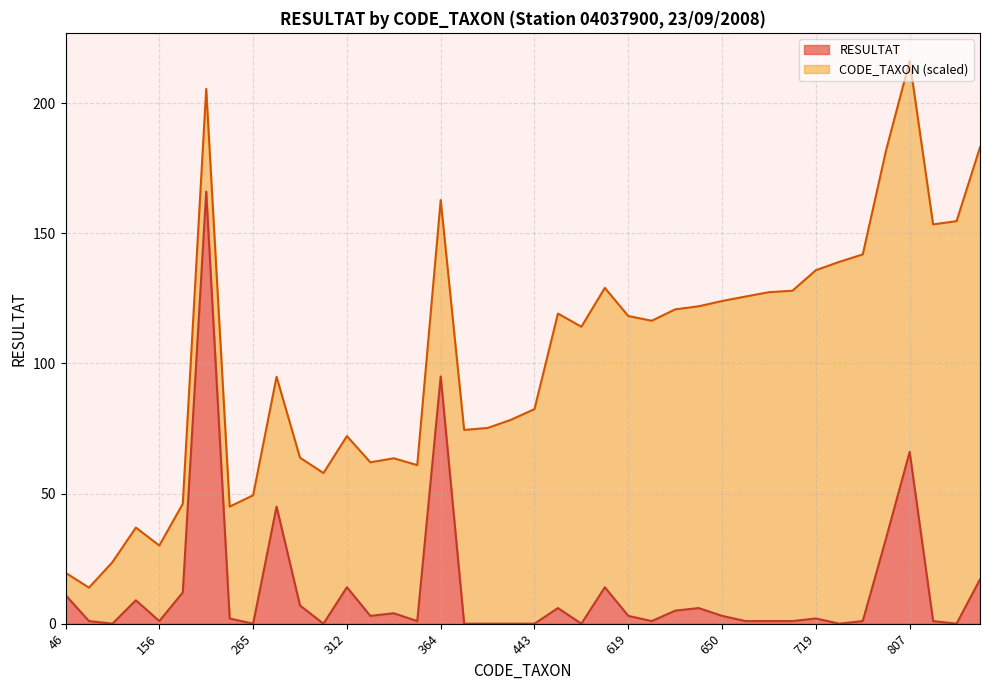

At which category is the sum across all series the highest?

807